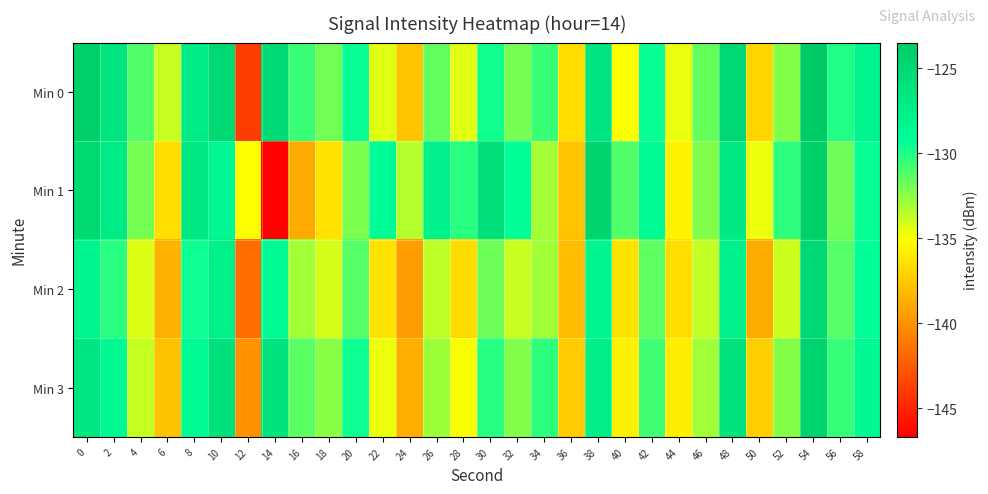

Reading left to right, transcribe all the data shown in this chart.

Min 0: 0=-124.0	2=-126.4	4=-131.2	6=-133.9	8=-127.2	10=-125.1	12=-144.0	14=-125.2	16=-130.6	18=-131.9	20=-129.6	22=-134.4	24=-137.7	26=-131.5	28=-134.5	30=-129.7	32=-132.0	34=-130.6	36=-136.6	38=-126.4	40=-135.1	42=-129.5	44=-134.6	46=-131.6	48=-125.1	50=-137.0	52=-132.4	54=-123.5	56=-130.1	58=-128.1
Min 1: 0=-125.0	2=-127.1	4=-132.0	6=-136.6	8=-126.8	10=-128.4	12=-135.0	14=-146.7	16=-138.9	18=-136.4	20=-132.2	22=-128.9	24=-133.5	26=-127.9	28=-130.2	30=-125.7	32=-129.3	34=-133.0	36=-137.8	38=-124.5	40=-131.1	42=-128.9	44=-135.6	46=-132.2	48=-126.9	50=-134.7	52=-130.3	54=-124.0	56=-131.8	58=-129.5
Min 2: 0=-128.1	2=-130.2	4=-134.3	6=-138.5	8=-129.6	10=-127.7	12=-141.8	14=-128.9	16=-133.0	18=-134.1	20=-131.2	22=-136.3	24=-139.4	26=-133.6	28=-136.7	30=-131.8	32=-133.9	34=-133.0	36=-138.1	38=-128.2	40=-136.3	42=-131.4	44=-136.5	46=-133.7	48=-127.8	50=-138.9	52=-134.0	54=-125.1	56=-131.2	58=-129.3
Min 3: 0=-126.6	2=-128.7	4=-133.8	6=-137.9	8=-128.9	10=-126.0	12=-140.1	14=-126.2	16=-131.3	18=-132.5	20=-129.6	22=-134.7	24=-138.8	26=-132.9	28=-135.0	30=-130.1	32=-132.2	34=-130.3	36=-137.4	38=-127.6	40=-135.7	42=-130.8	44=-135.9	46=-133.0	48=-126.1	50=-137.2	52=-132.3	54=-124.4	56=-130.5	58=-128.7